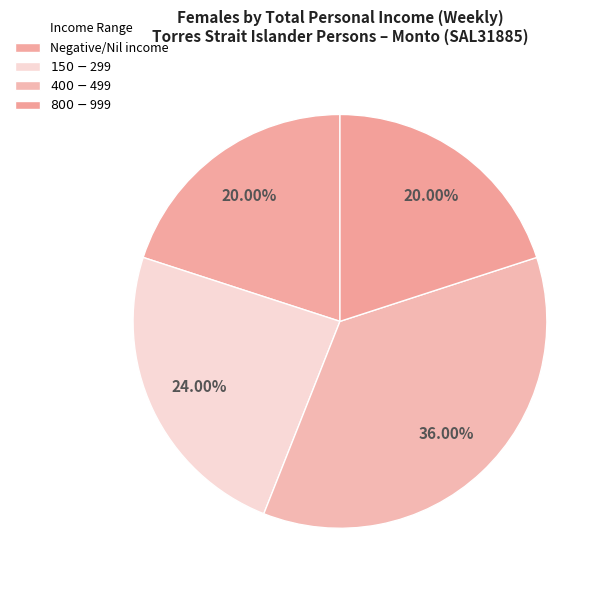

Count the number of slices in the pie.

4